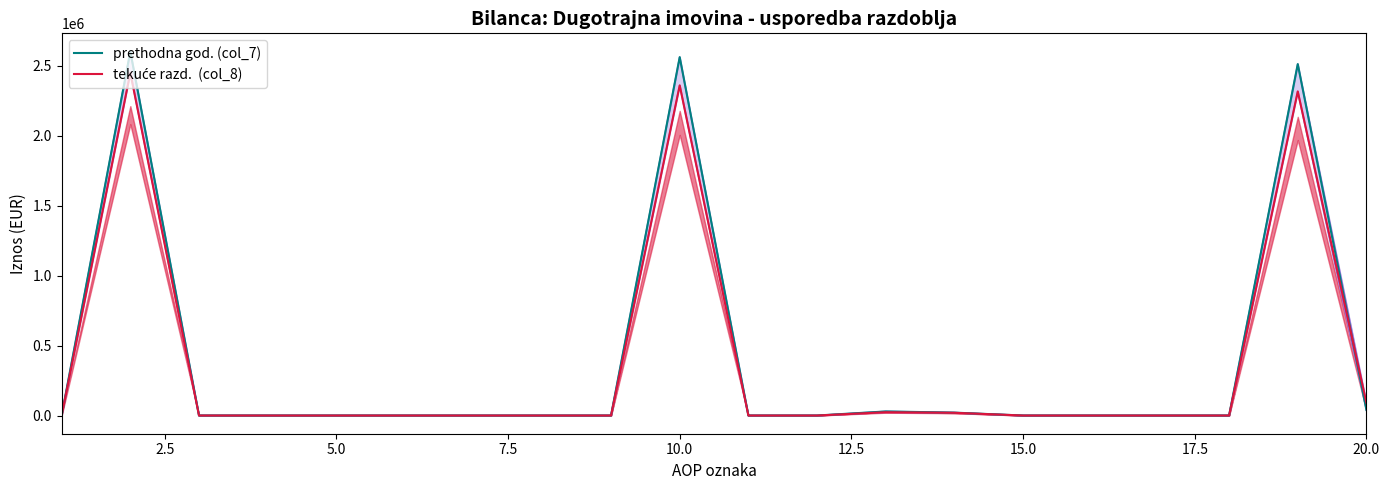

What is the total value across all series at 2.5?

5048760